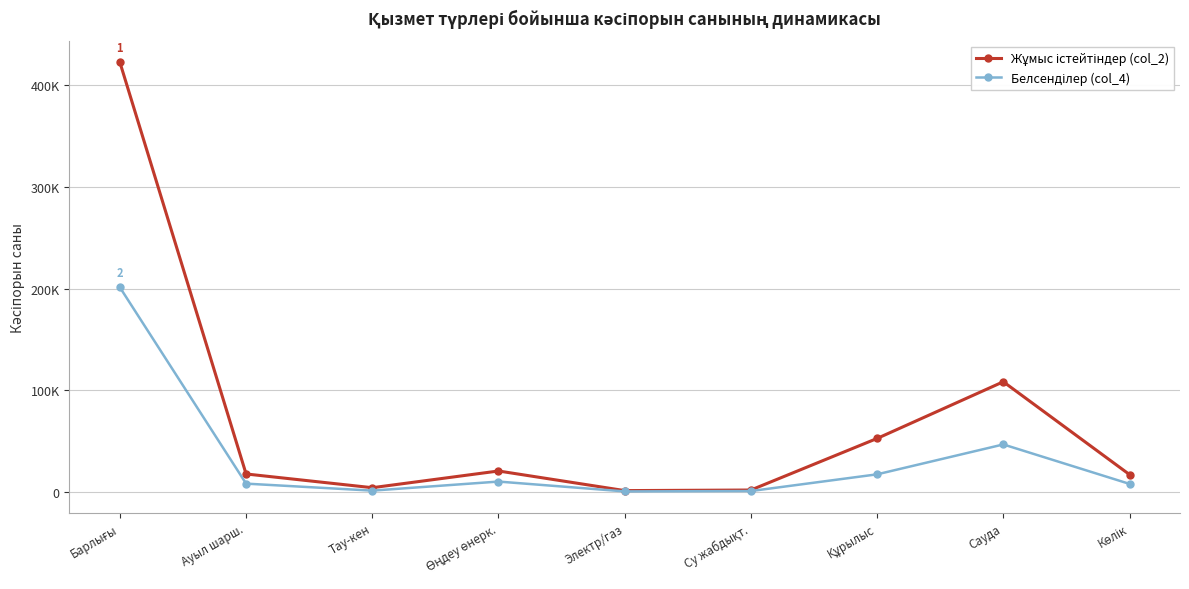

At which category does Жұмыс істейтіндер (col_2) reach its first local valley?

Тау-кен